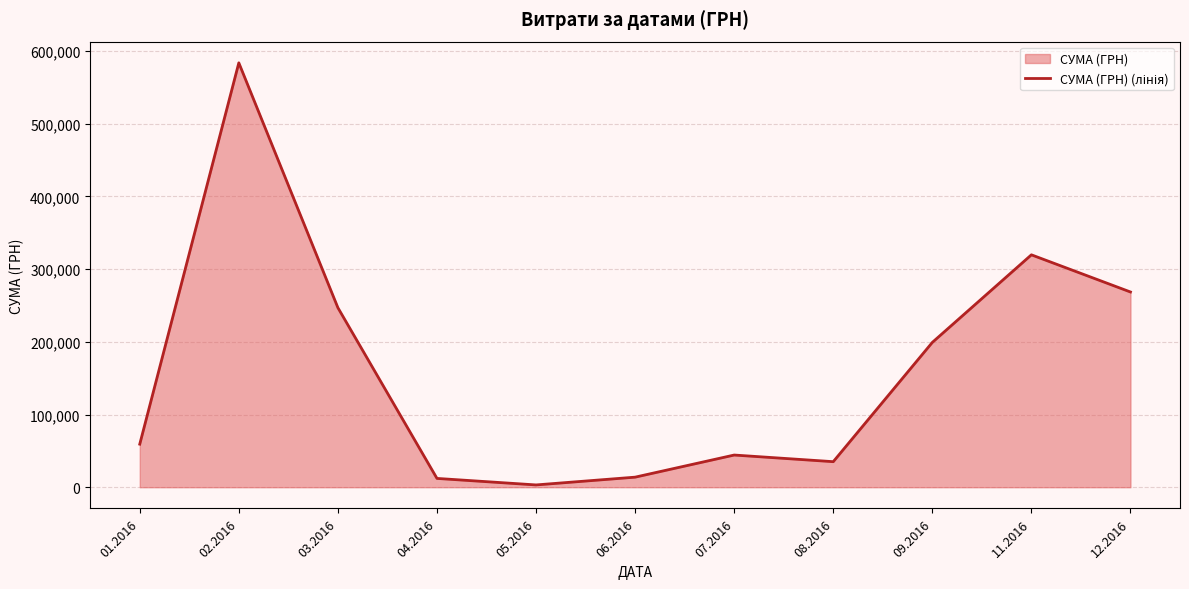

What is the minimum value shown in the chart?

3157.1